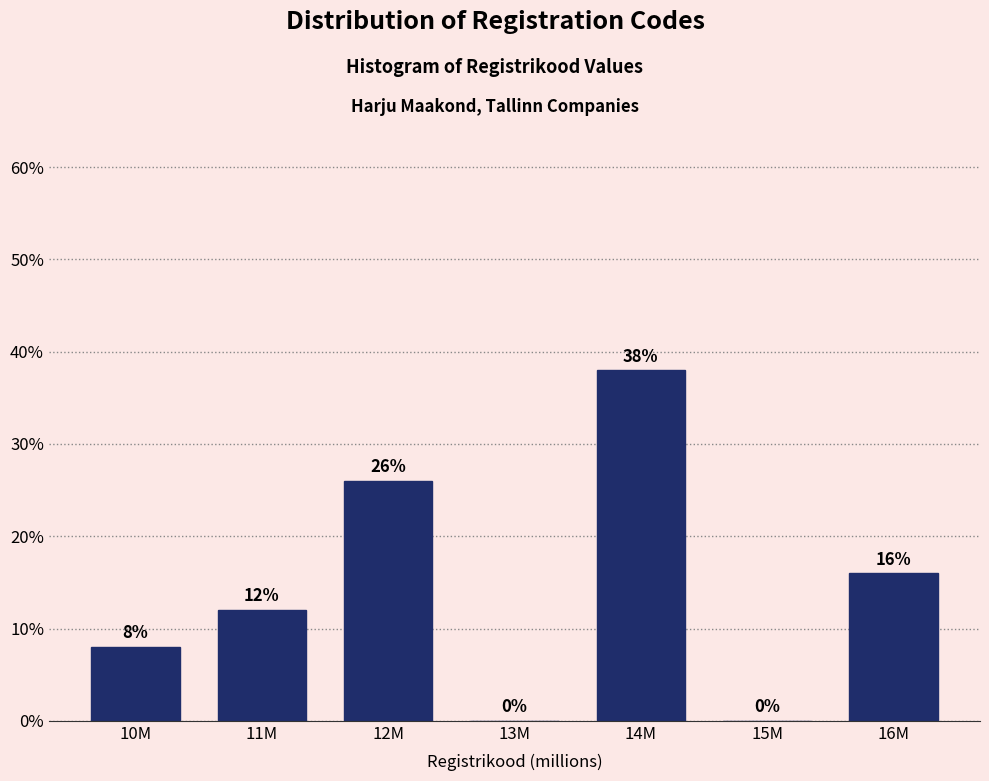

Reading left to right, extract all data points from this chart.

10M=8	11M=12	12M=26	13M=0	14M=38	15M=0	16M=16